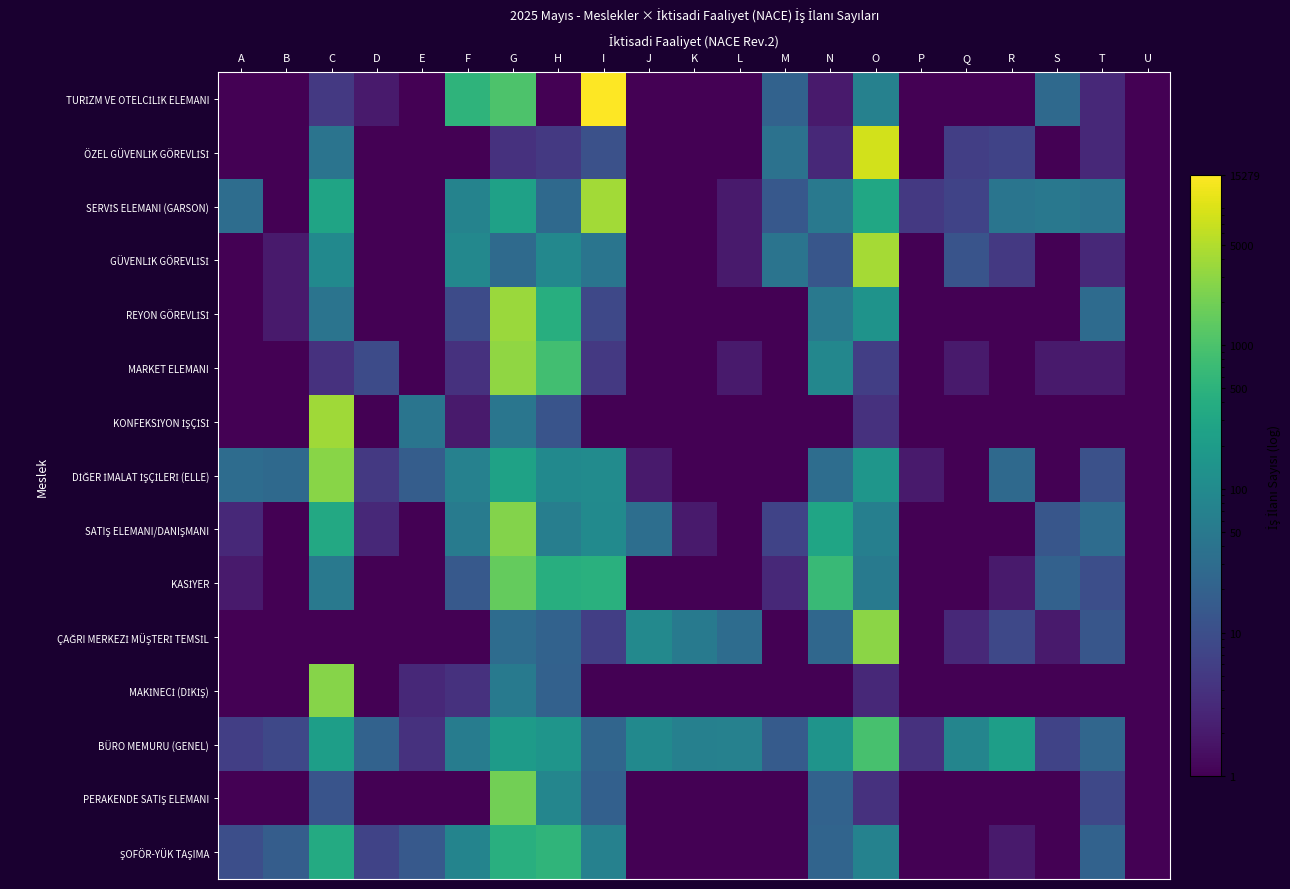

Which series has the largest total across all categories?

TURİZM VE OTELCİLİK ELEMANI